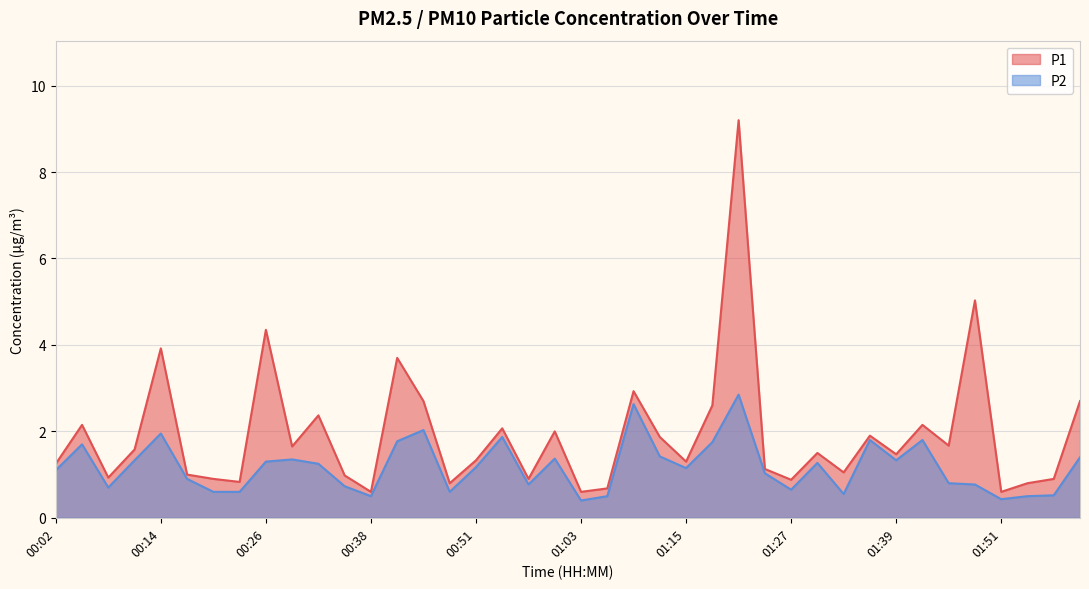

Between 00:02 and 01:39, which is larger?

01:39